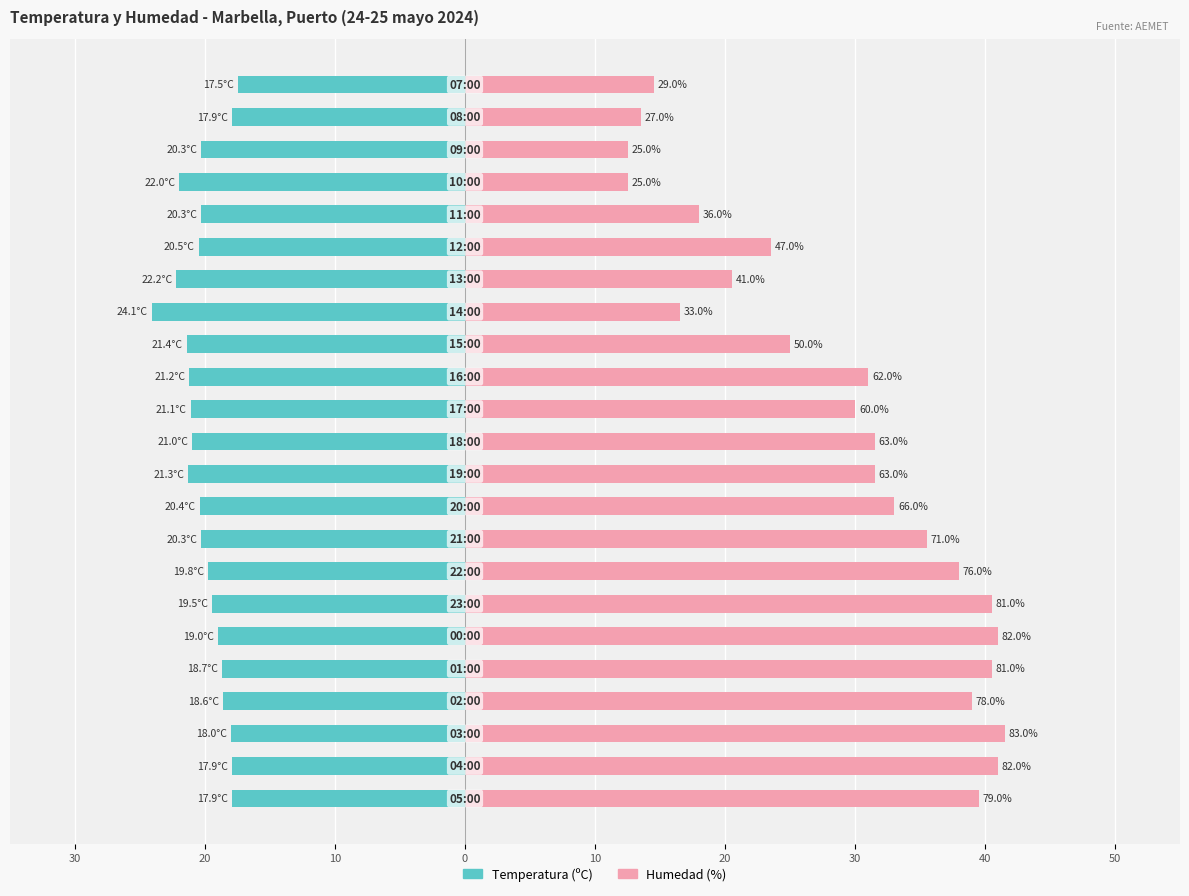

Rank the series by their average value, from highest to lowest.

Humedad (%), Temperatura (ºC)